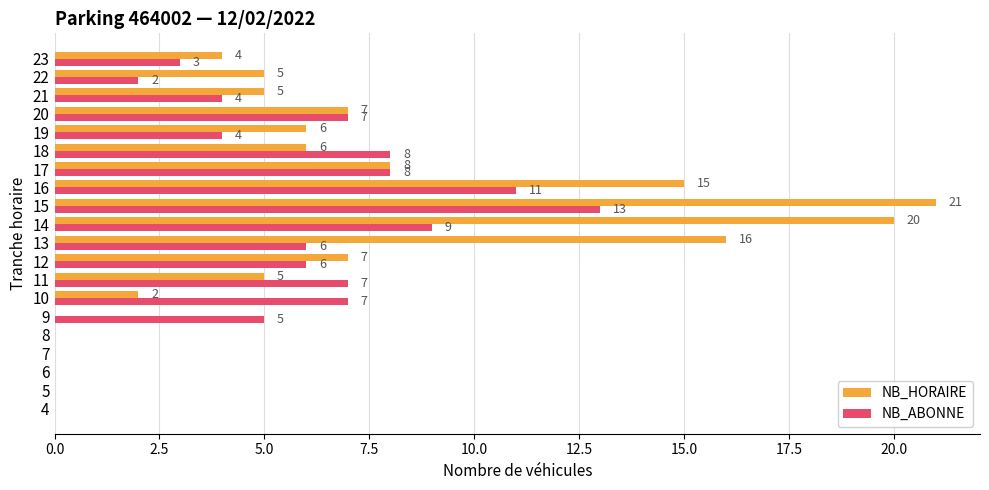

What is the total value across all series at 16?

26